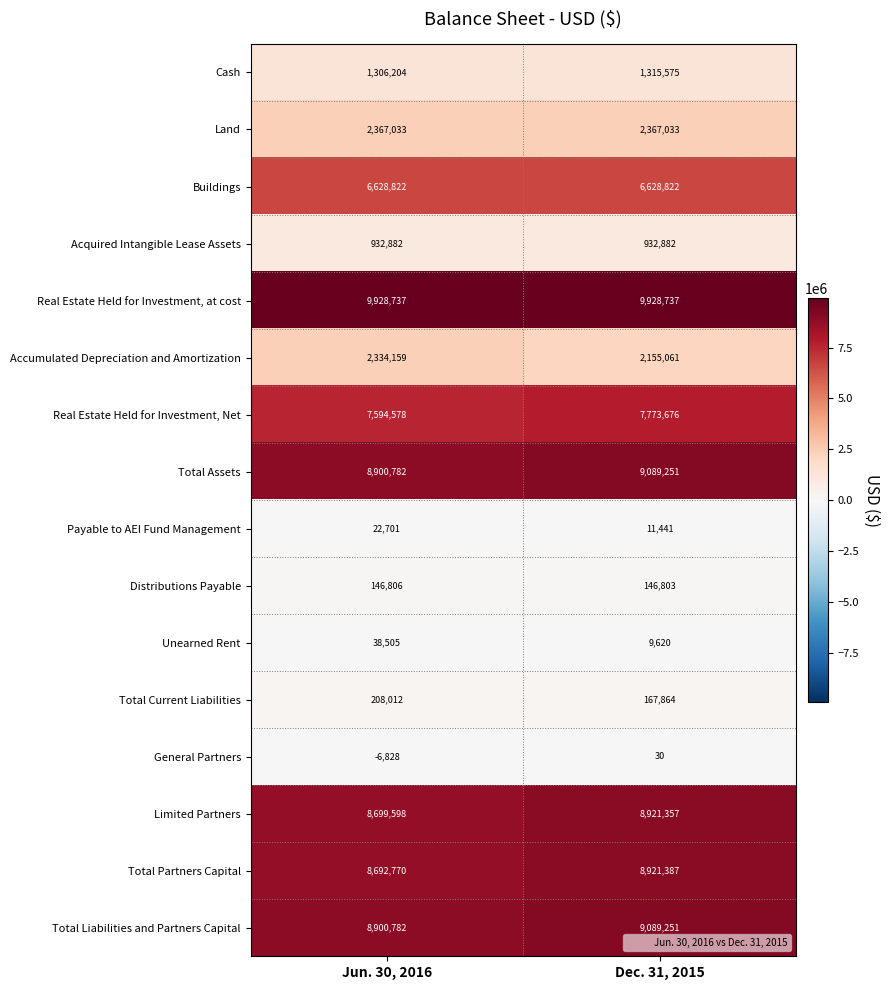

What is the maximum value for Total Current Liabilities?

208012